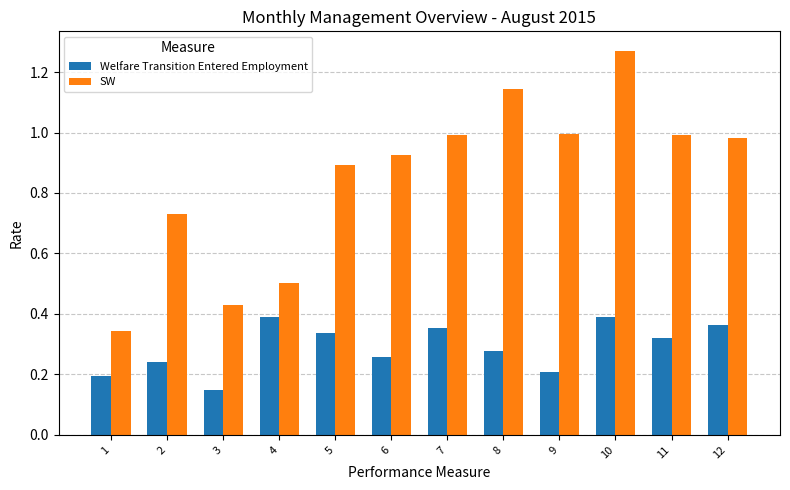

Is the value of SW at 3 greater than the value of Welfare Transition Entered Employment at 10?

Yes